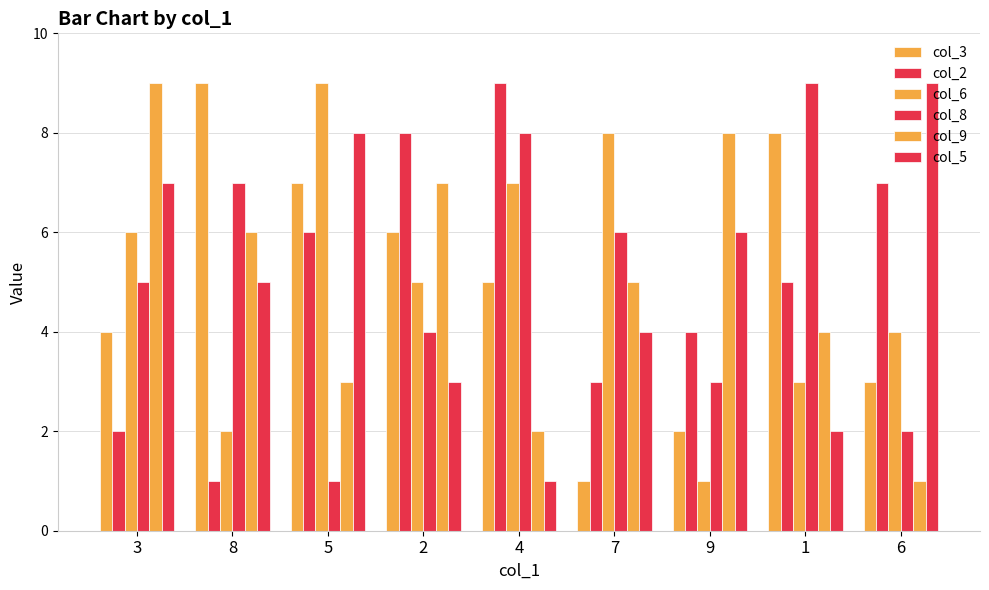

How many distinct data groups are displayed?

6